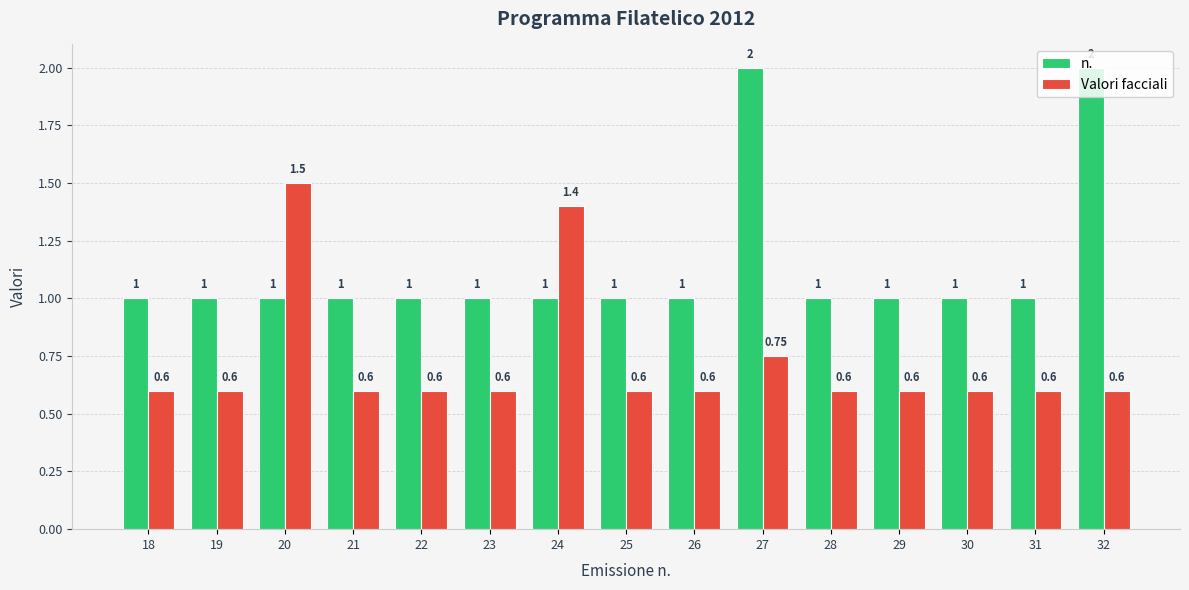

Is the value of n. at 31 greater than the value of Valori facciali at 23?

Yes